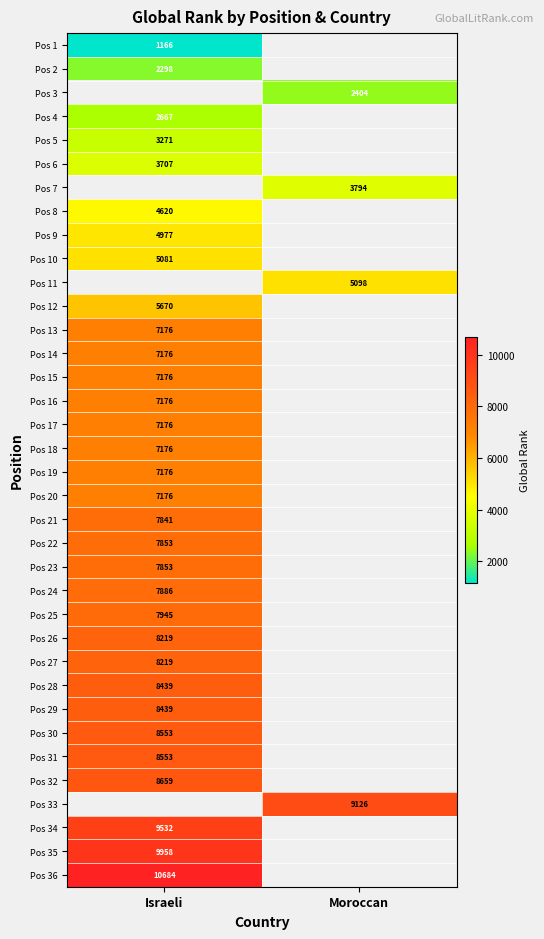

Which has a higher value, Israeli or Moroccan?

Moroccan